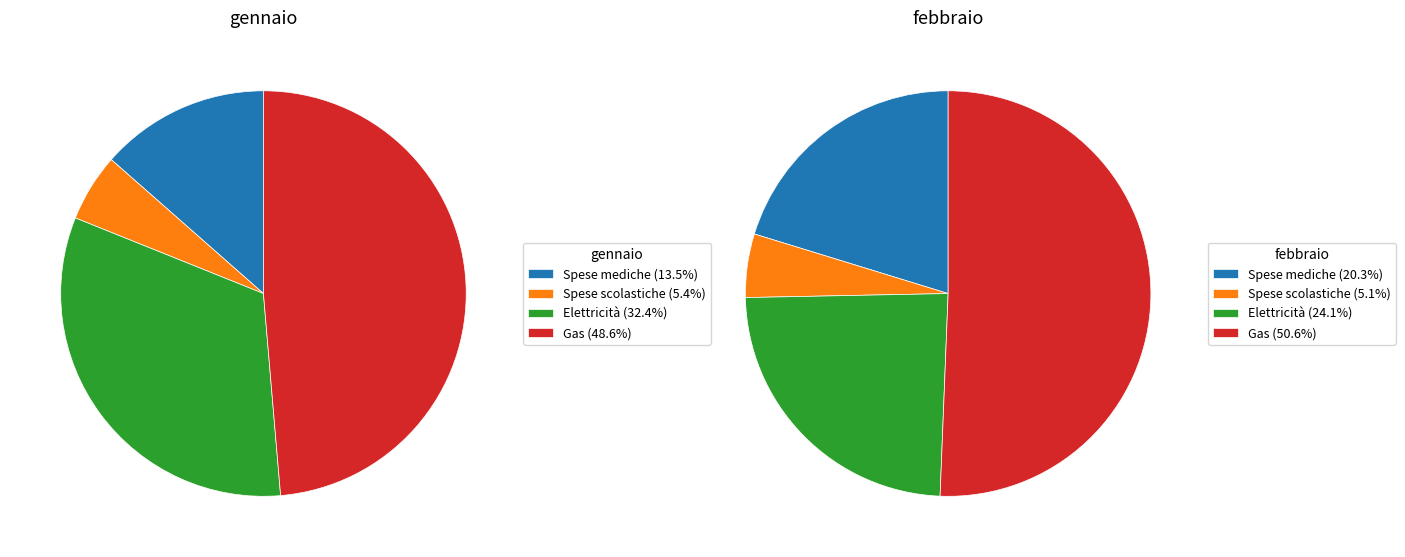

Between Spese scolastiche and Gas, which series saw the biggest shift?

febbraio